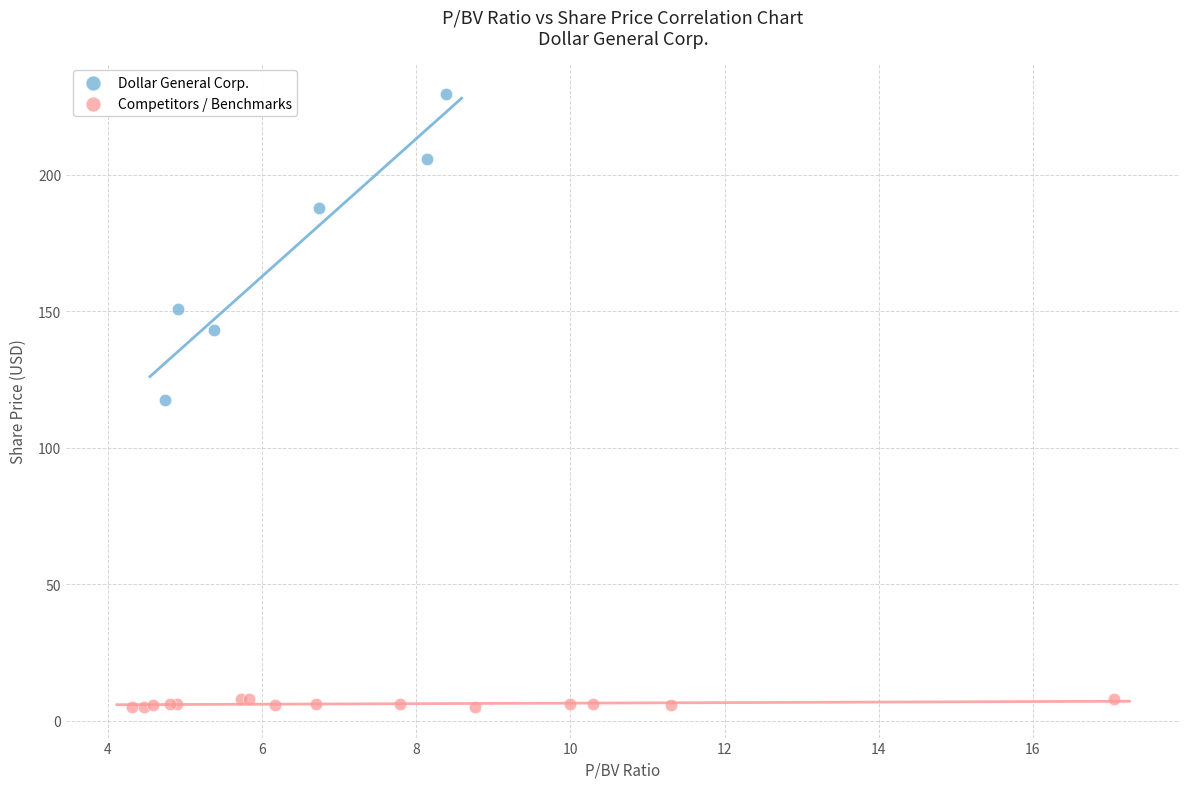

What are all the series names shown in the legend?

Dollar General Corp., Competitors / Benchmarks